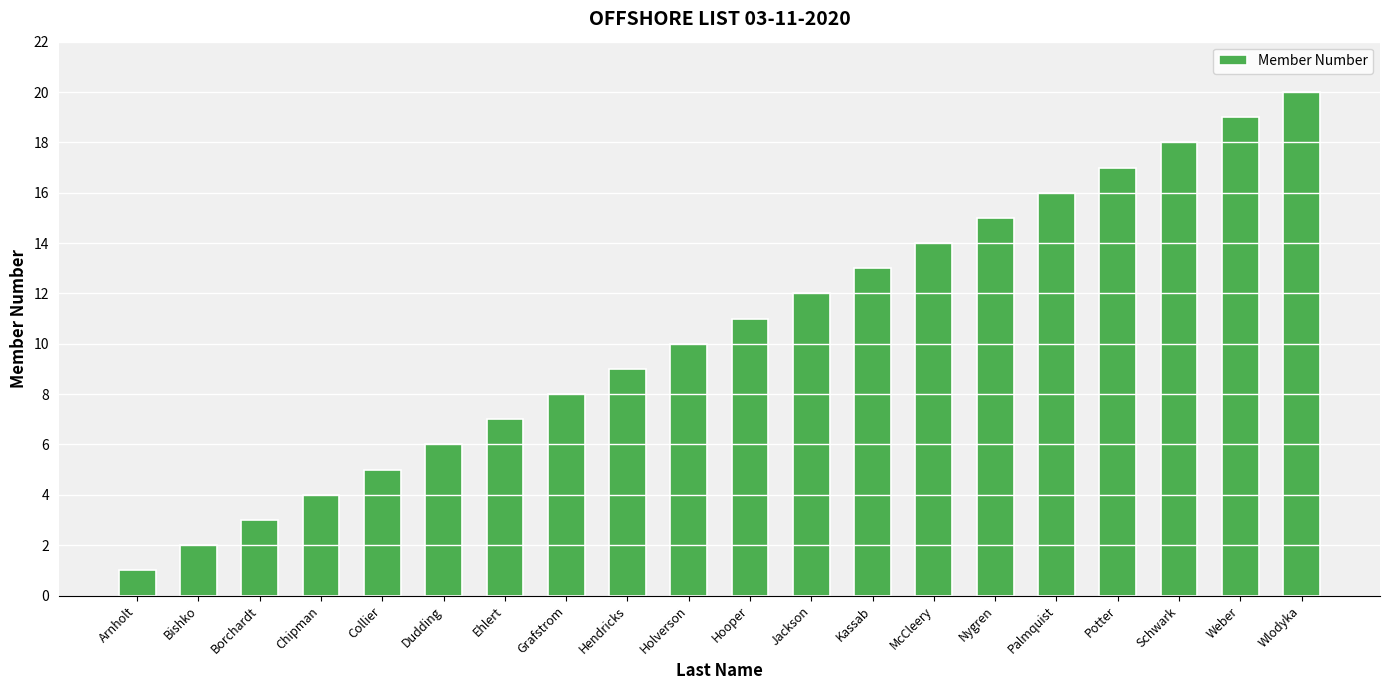

Is it true that the value at Kassab is 13?

True